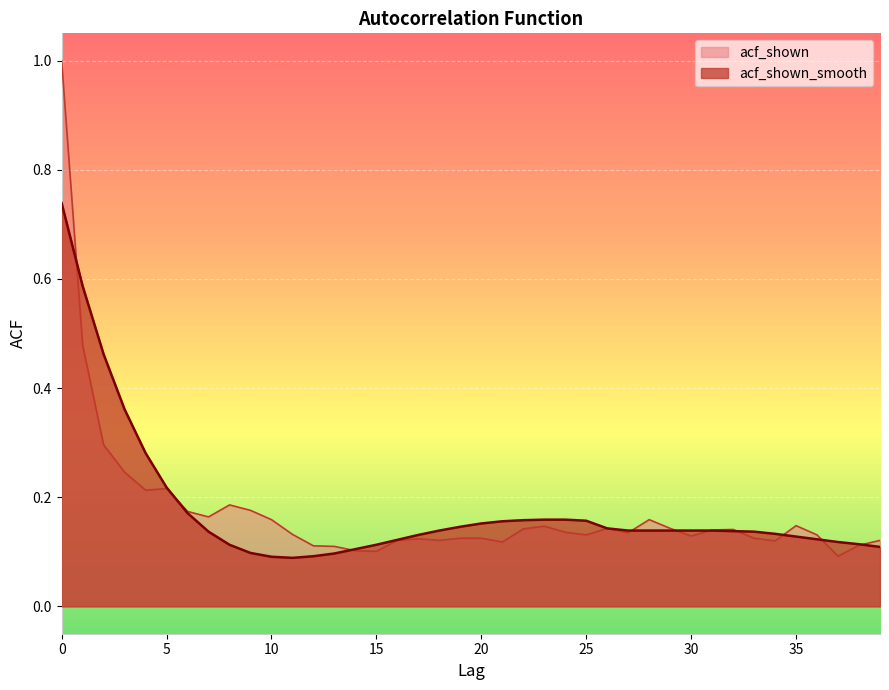

What is the total value across all series at 34?

0.3